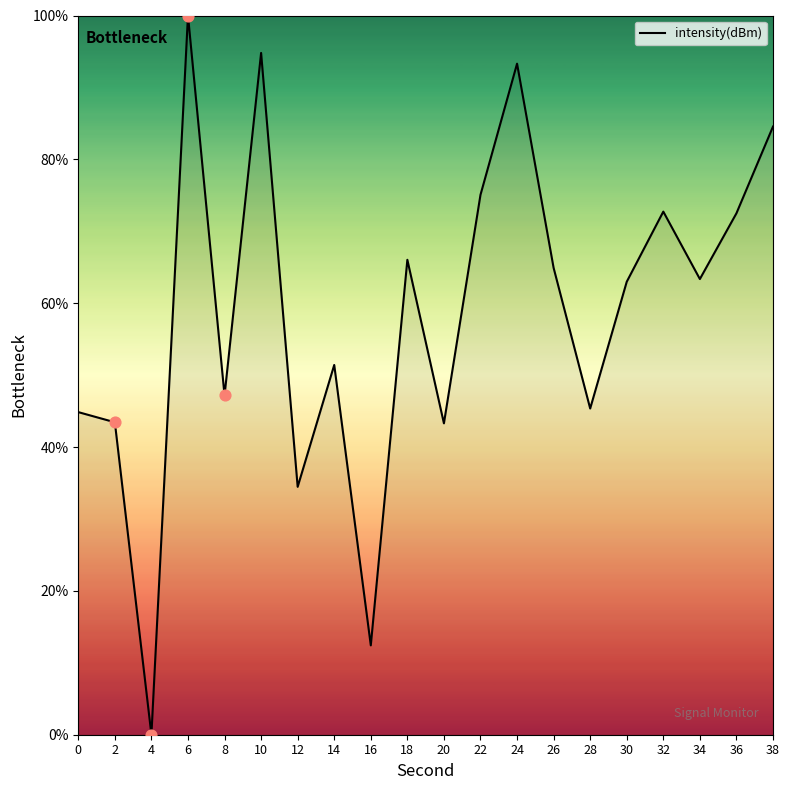

What is the change in value from 18 to 28?

-20.7